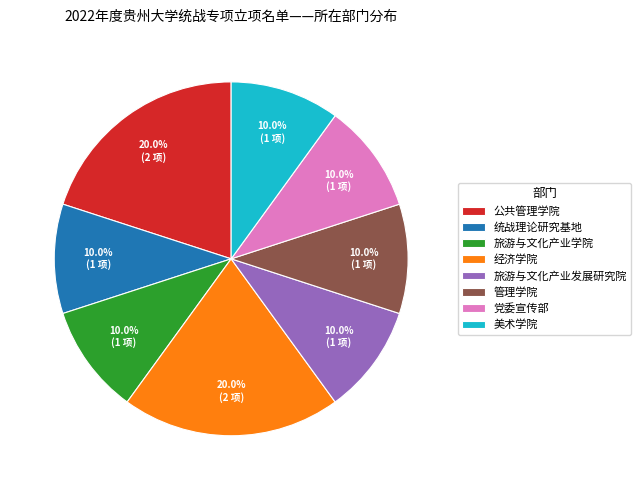

How many segments does this pie chart have?

8